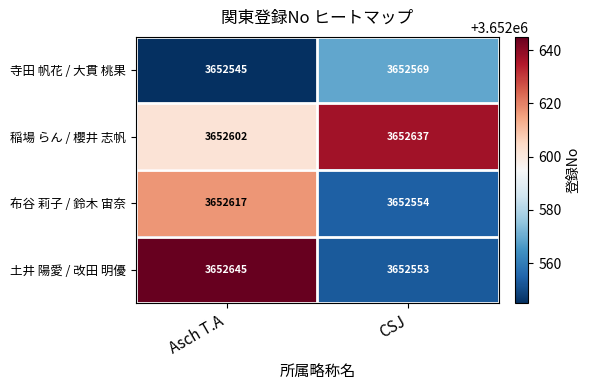

Which series has the largest range (max minus min)?

土井 陽愛 / 改田 明優